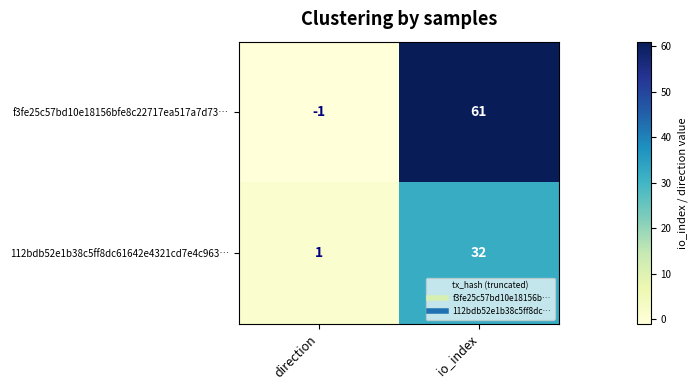

What is the sum of all f3fe25c57bd10e18156bfe8c22717ea517a7d73… values?

60